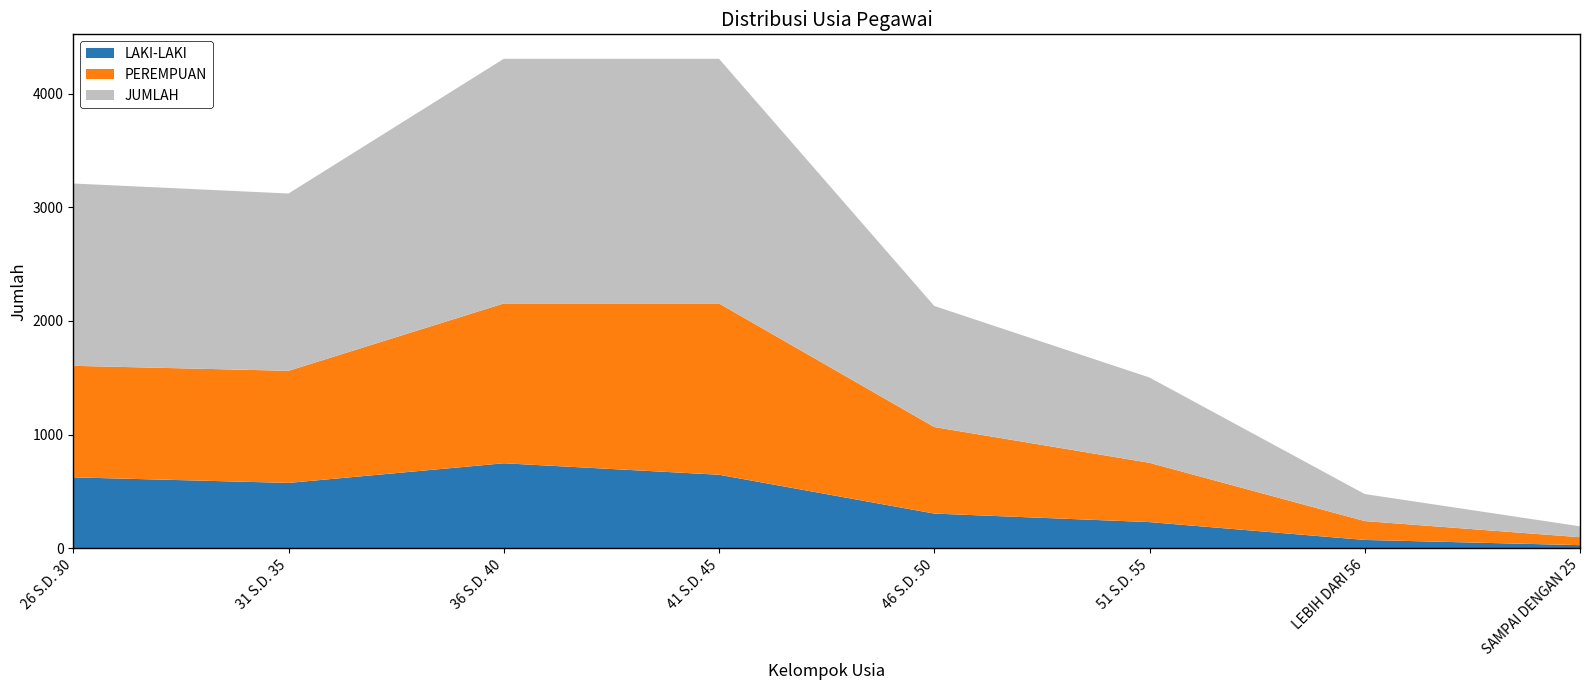

Reading right to left, what are all the values shown in this chart?

LAKI-LAKI: SAMPAI DENGAN 25=26	LEBIH DARI 56=72	51 S.D. 55=229	46 S.D. 50=304	41 S.D. 45=646	36 S.D. 40=747	31 S.D. 35=574	26 S.D. 30=623
PEREMPUAN: SAMPAI DENGAN 25=70	LEBIH DARI 56=166	51 S.D. 55=522	46 S.D. 50=762	41 S.D. 45=1508	36 S.D. 40=1407	31 S.D. 35=987	26 S.D. 30=982
JUMLAH: SAMPAI DENGAN 25=96	LEBIH DARI 56=238	51 S.D. 55=751	46 S.D. 50=1066	41 S.D. 45=2154	36 S.D. 40=2154	31 S.D. 35=1561	26 S.D. 30=1605